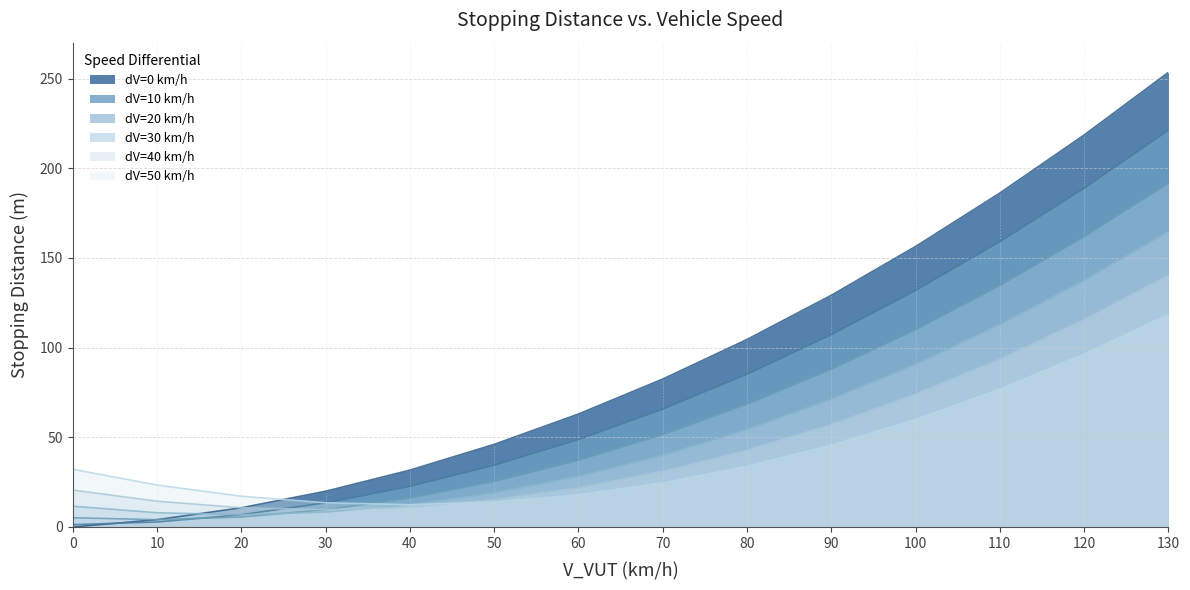

How many positive values does the dV=0 km/h series have?

13